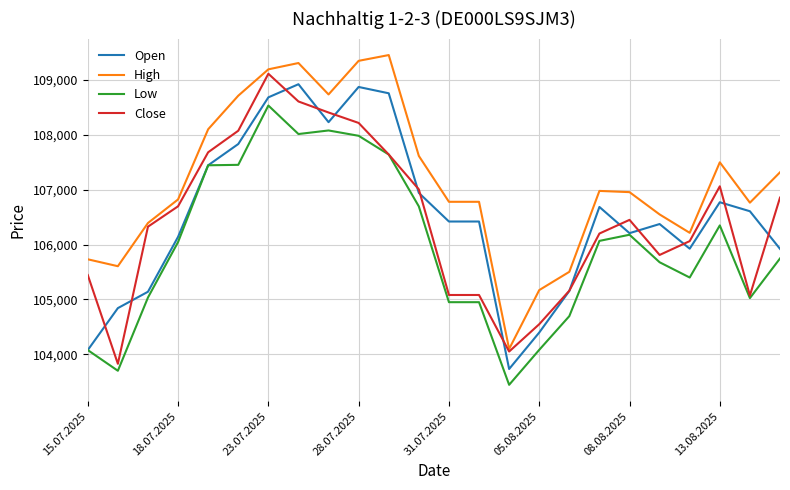

What is the minimum value shown in the chart?

103445